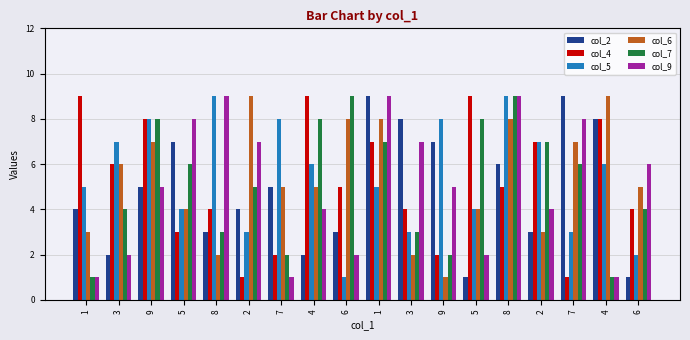

What are all the series names shown in the legend?

col_2, col_4, col_5, col_6, col_7, col_9